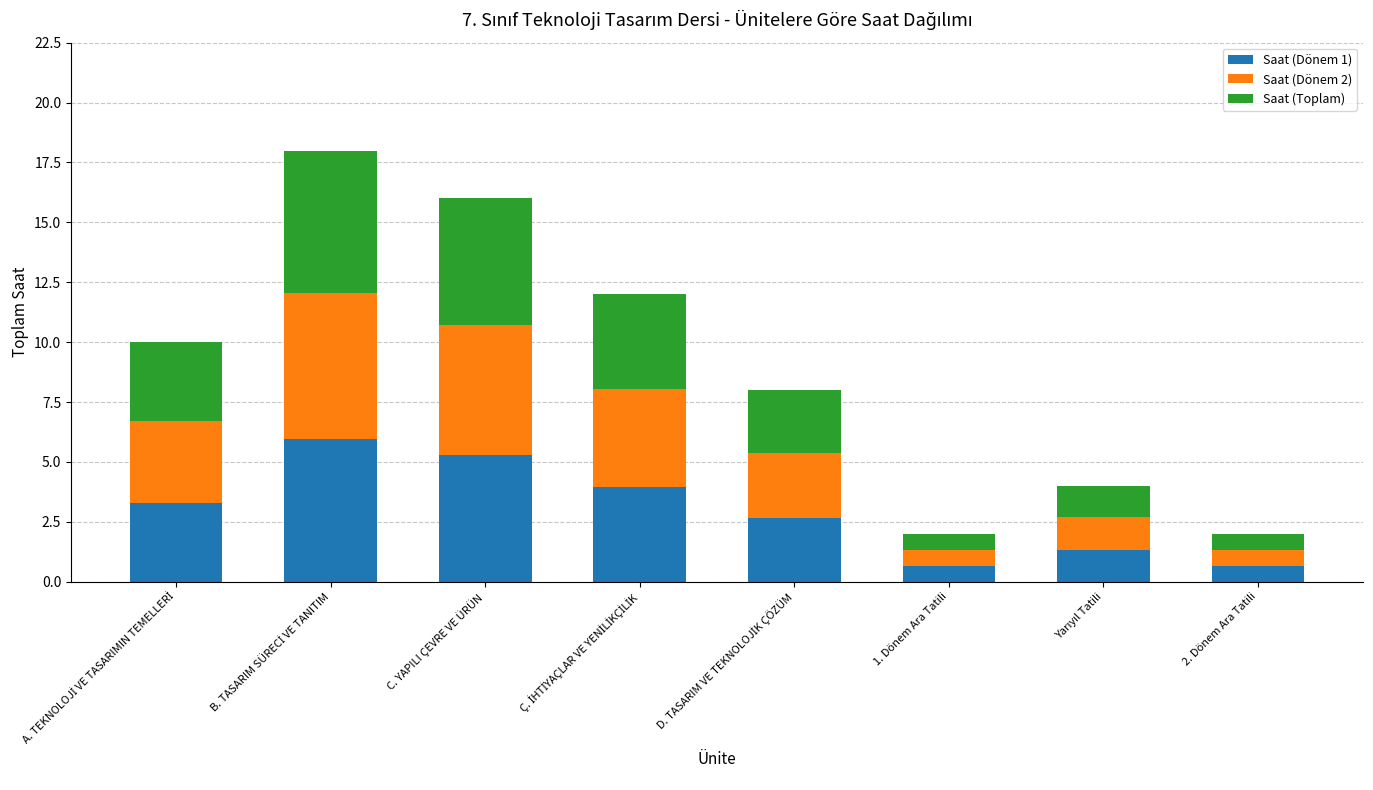

What is the difference between the maximum and second lowest values in the Saat (Dönem 1) series?

5.3